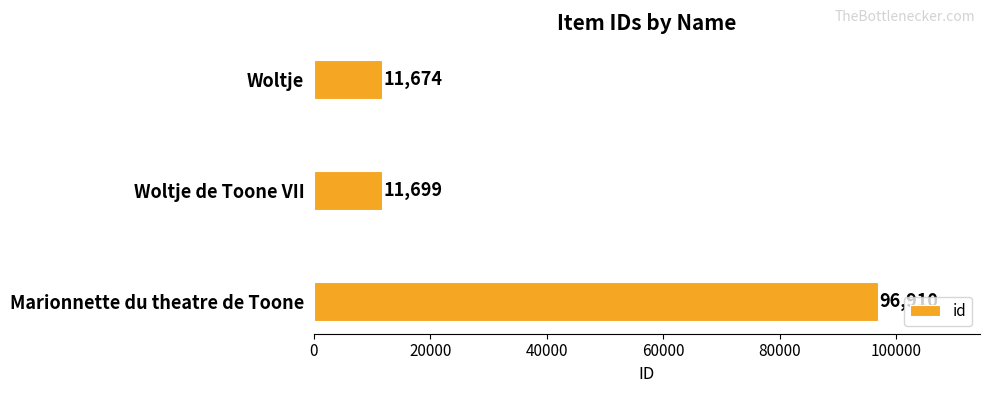

What is the greatest value displayed?

96910